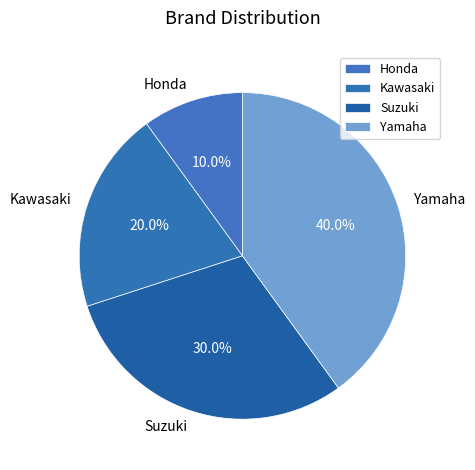

How many slices are in this pie chart?

4